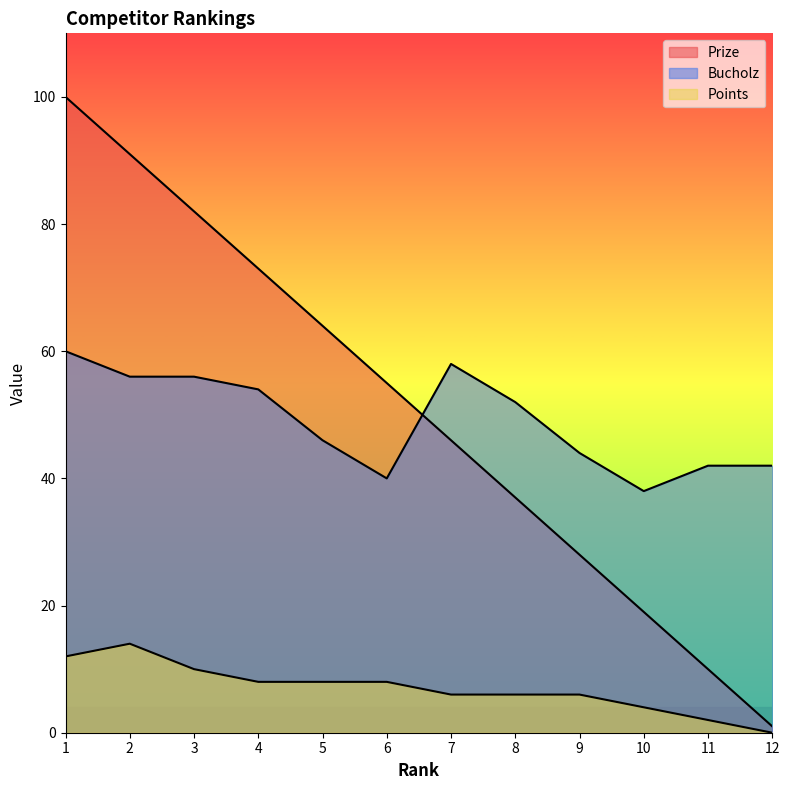

True or false: Prize and Points cross at least once.

False